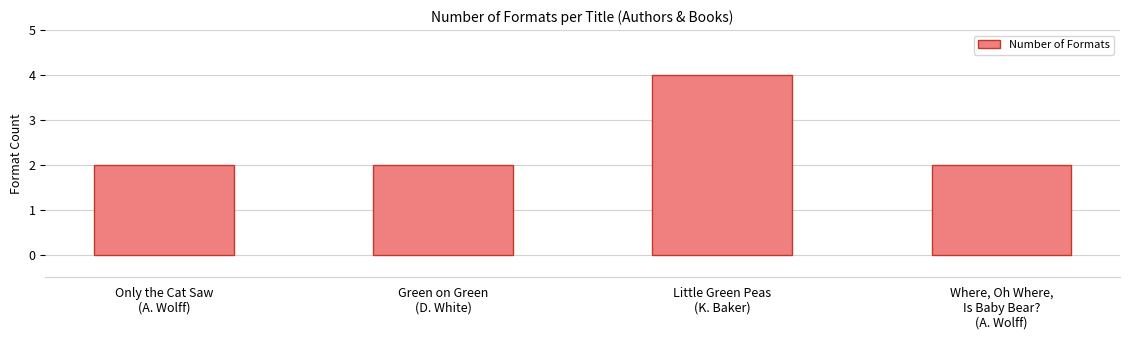

What is the approximate value at Green on Green
(D. White)?

2